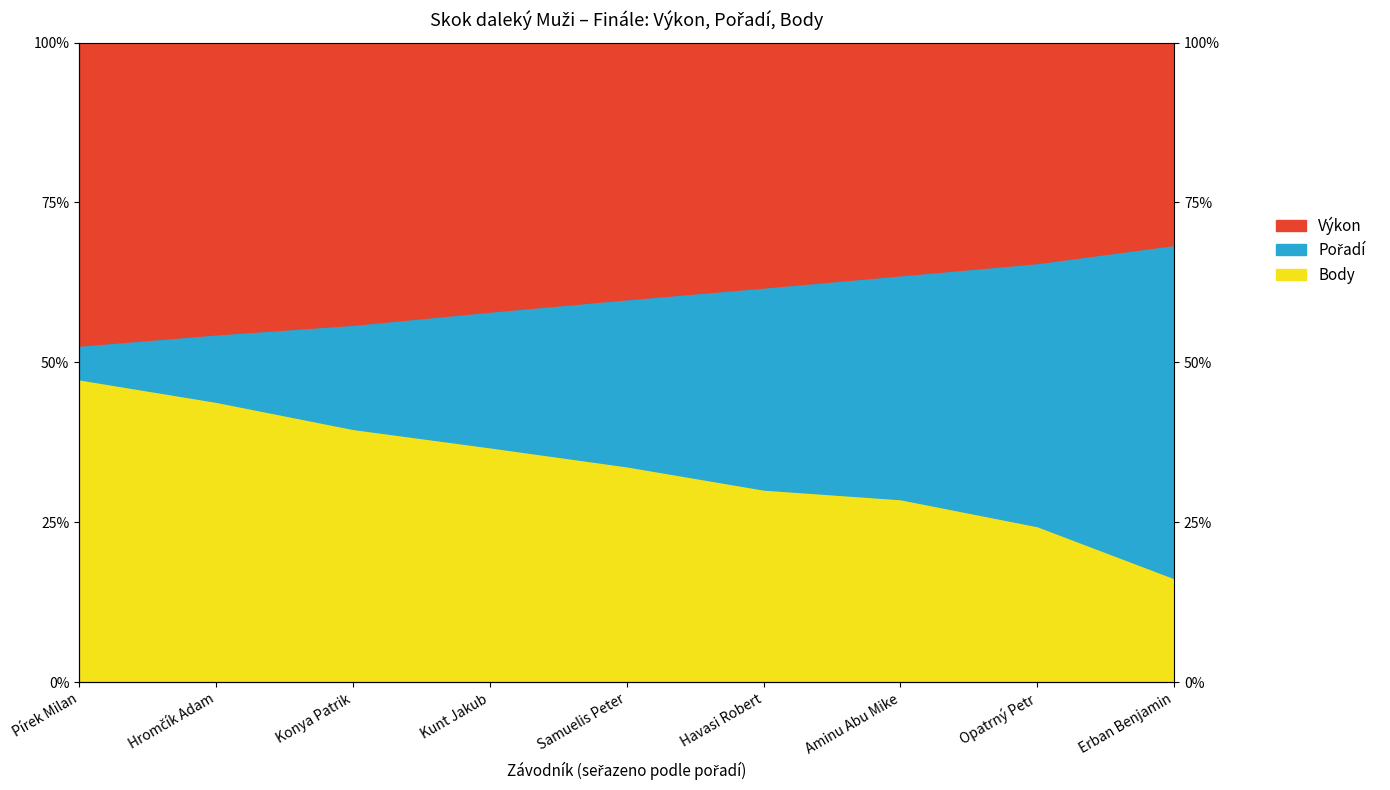

Rank the categories by Výkon value from highest to lowest.

Pírek Milan, Hromčík Adam, Konya Patrik, Kunt Jakub, Samuelis Peter, Havasi Robert, Aminu Abu Mike, Opatrný Petr, Erban Benjamin